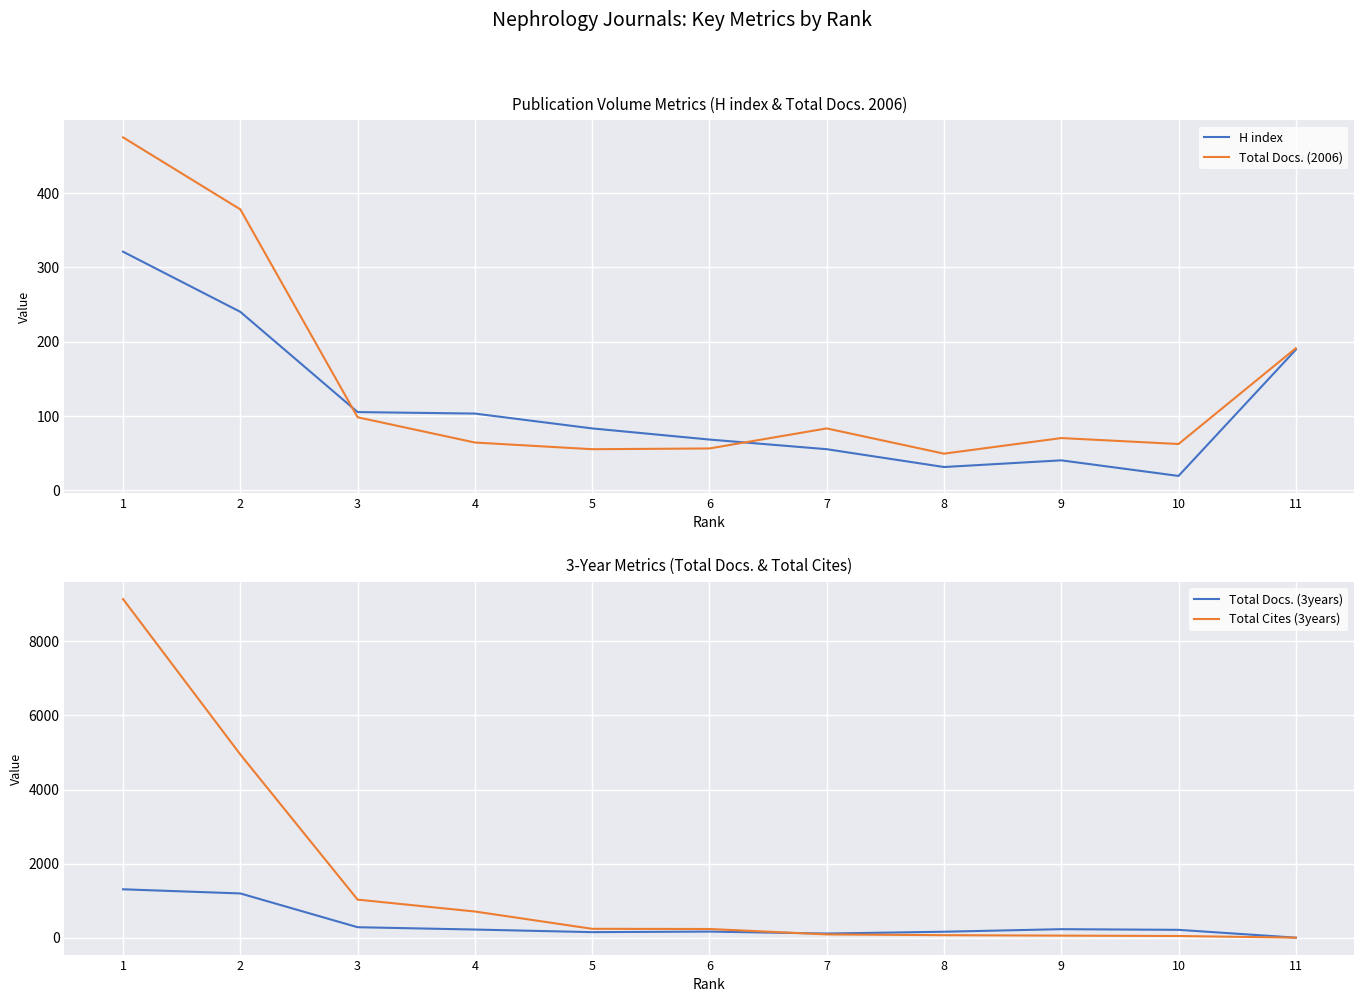

What is the value of the Total Cites (3years) point at the 6th from the left?

234